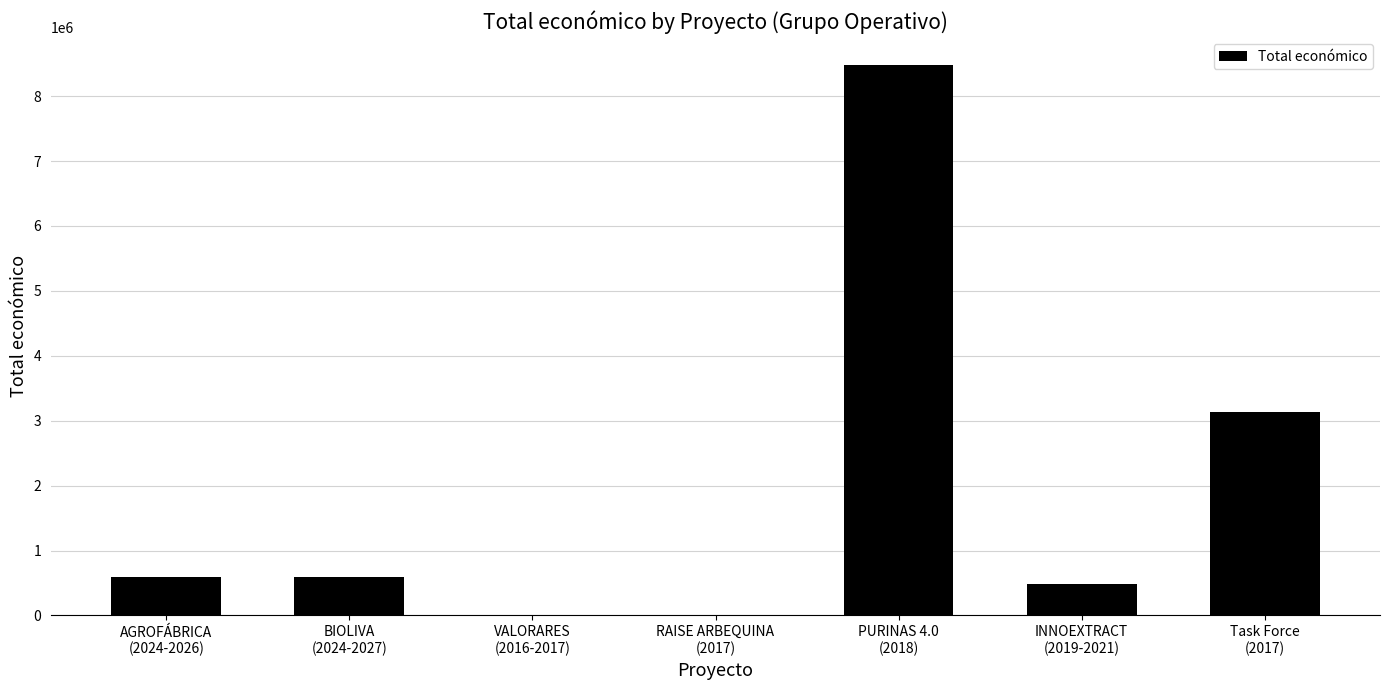

What is the sum of all values?

13303096